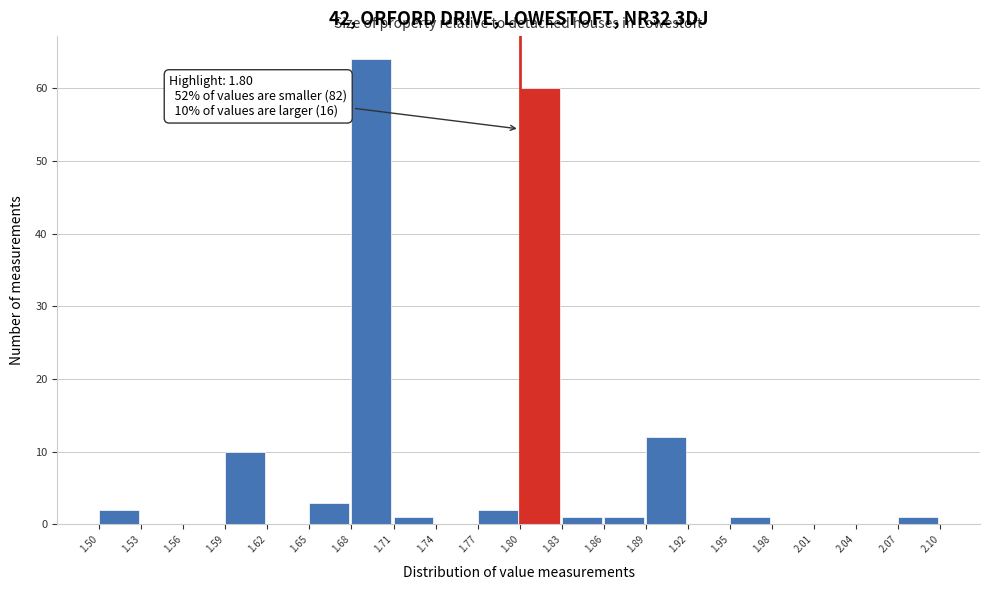

Over which range of the x-axis is the bar tallest?

1.68 to 1.71